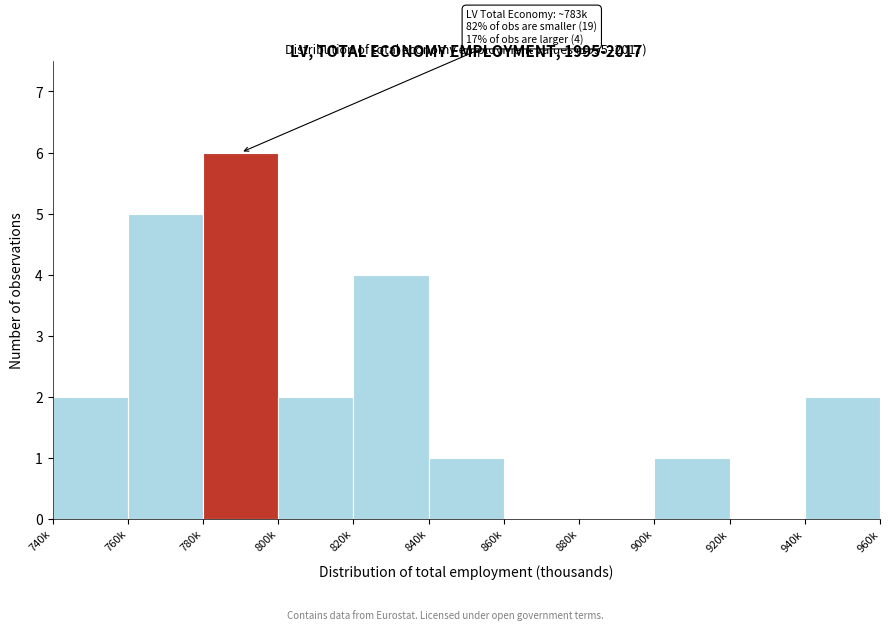

Reading left to right, extract all data points from this chart.

740k=2	760k=5	780k=6	800k=2	820k=4	840k=1	860k=0	880k=0	900k=1	920k=0	940k=2